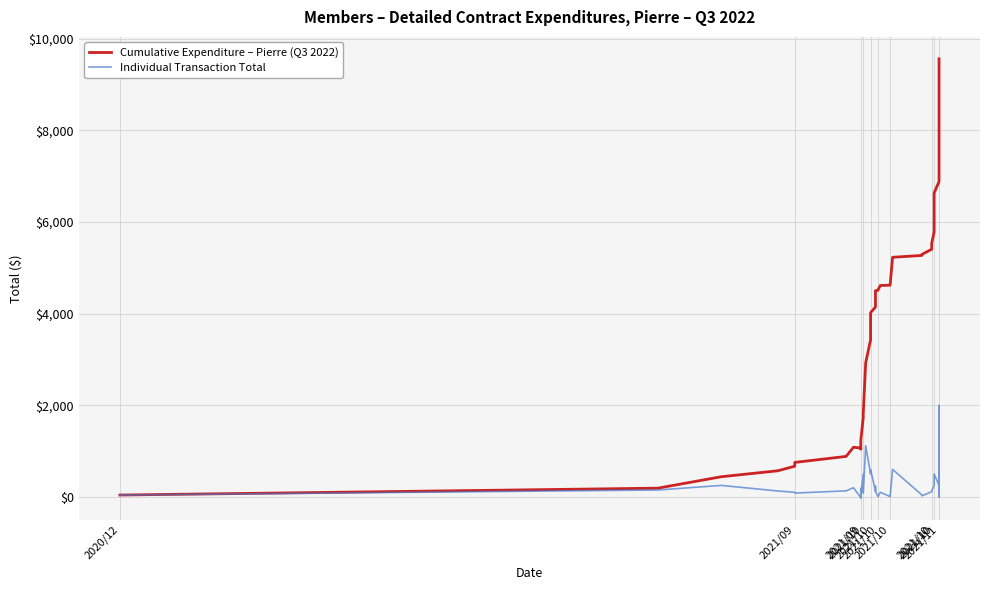

The value of Individual Transaction Total at 2021/11 is 144.7. True or false?

False